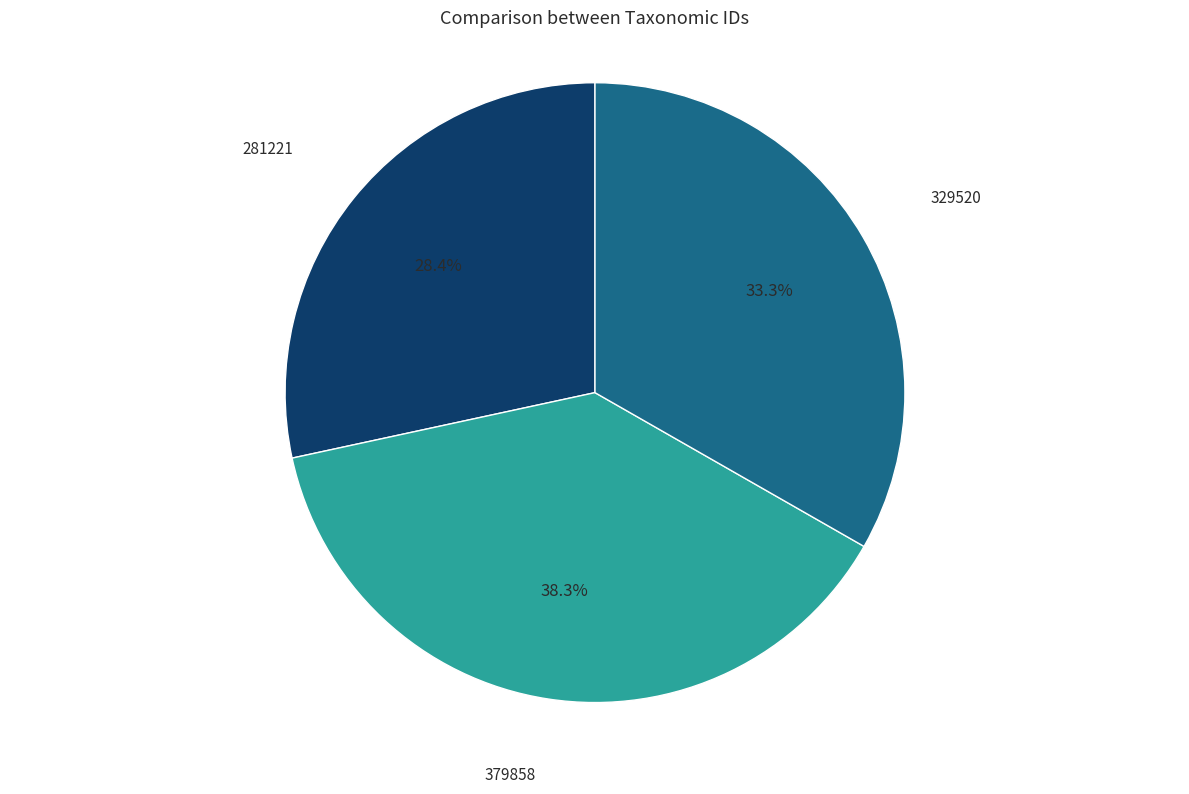

To the nearest percent, what is the combined percentage of 281221 and 329520?

62%